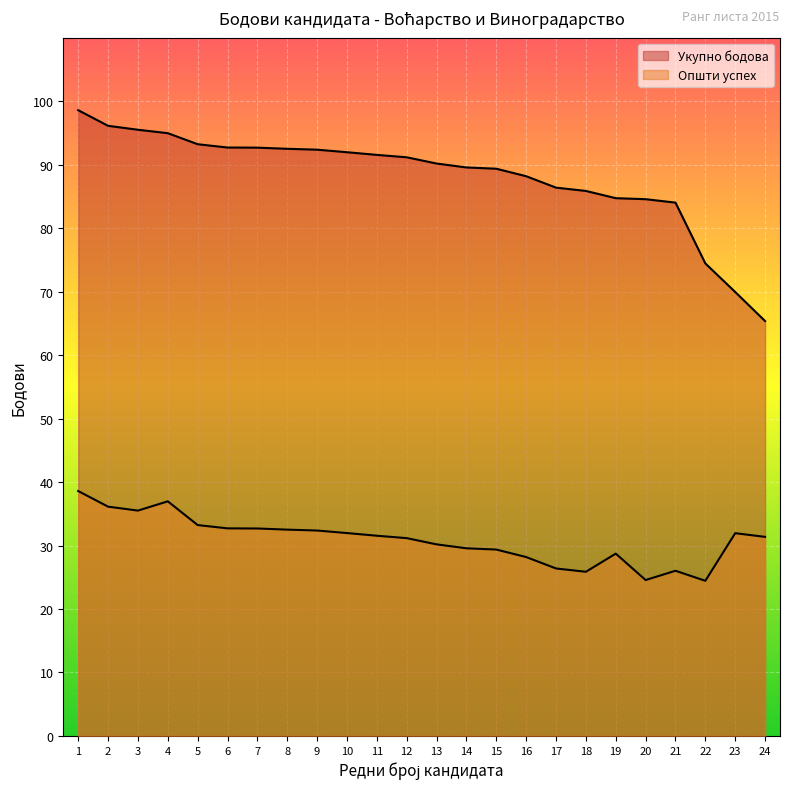

List the series in order of their peak value, highest first.

Укупно бодова, Општи успех